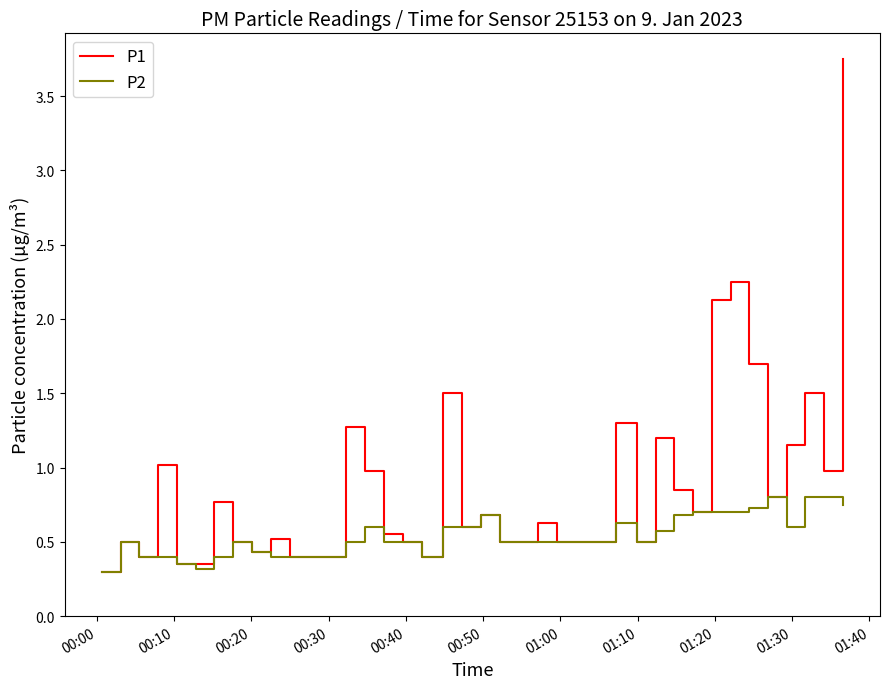

List the series in order of their peak value, lowest first.

P2, P1